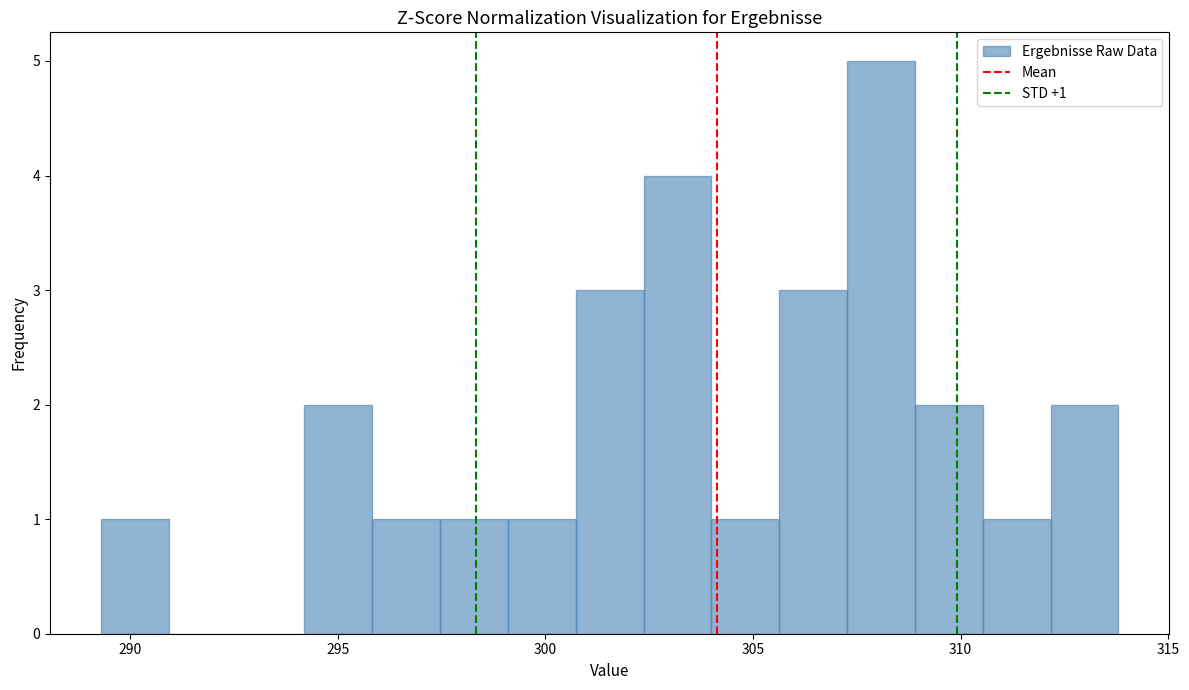

Read against the x-axis, roughly where is the centre of the tallest bar?

308.0